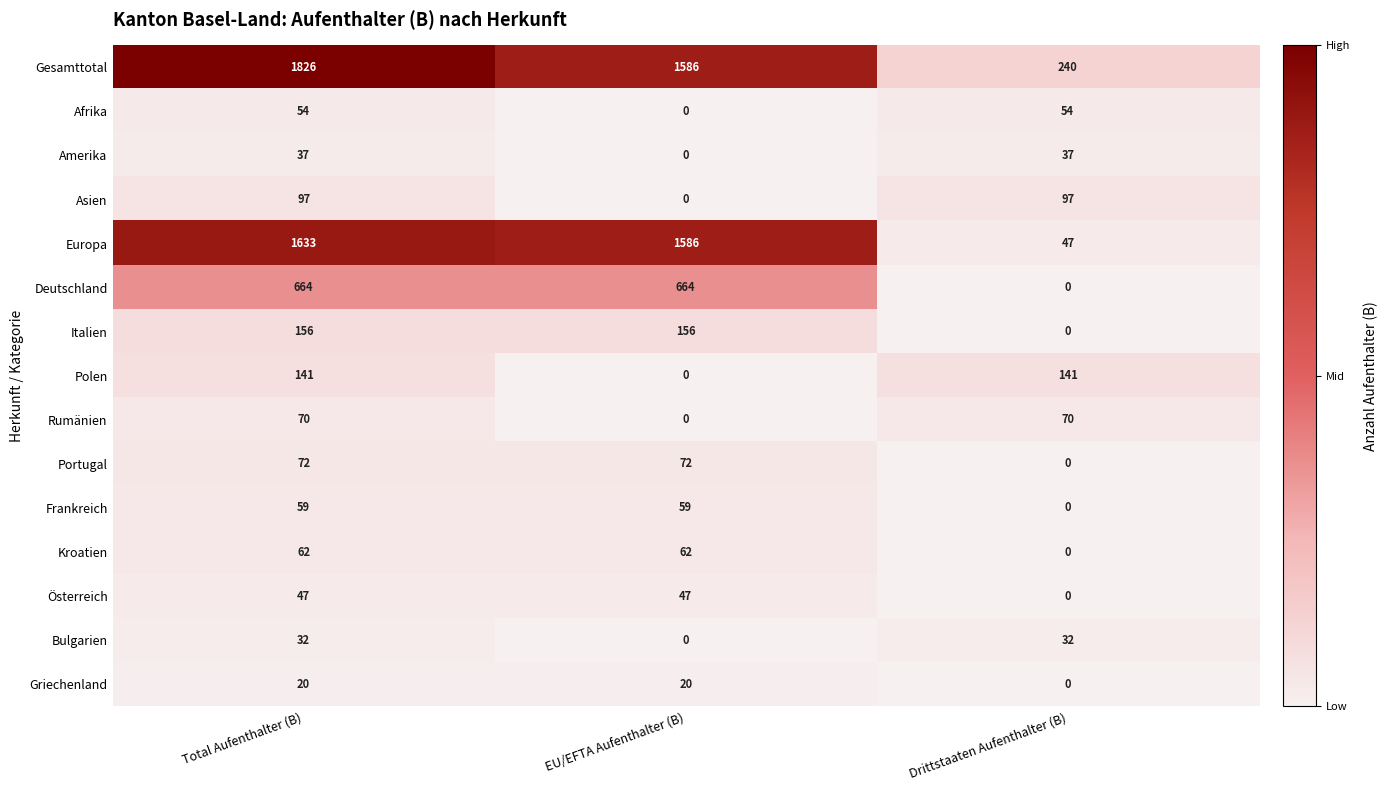

List the series in order of their peak value, lowest first.

Griechenland, Bulgarien, Amerika, Österreich, Afrika, Frankreich, Kroatien, Rumänien, Portugal, Asien, Polen, Italien, Deutschland, Europa, Gesamttotal